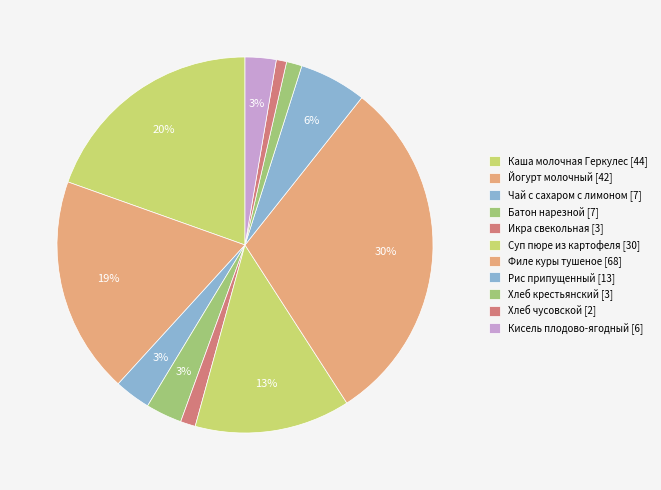

How many segments does this pie chart have?

11